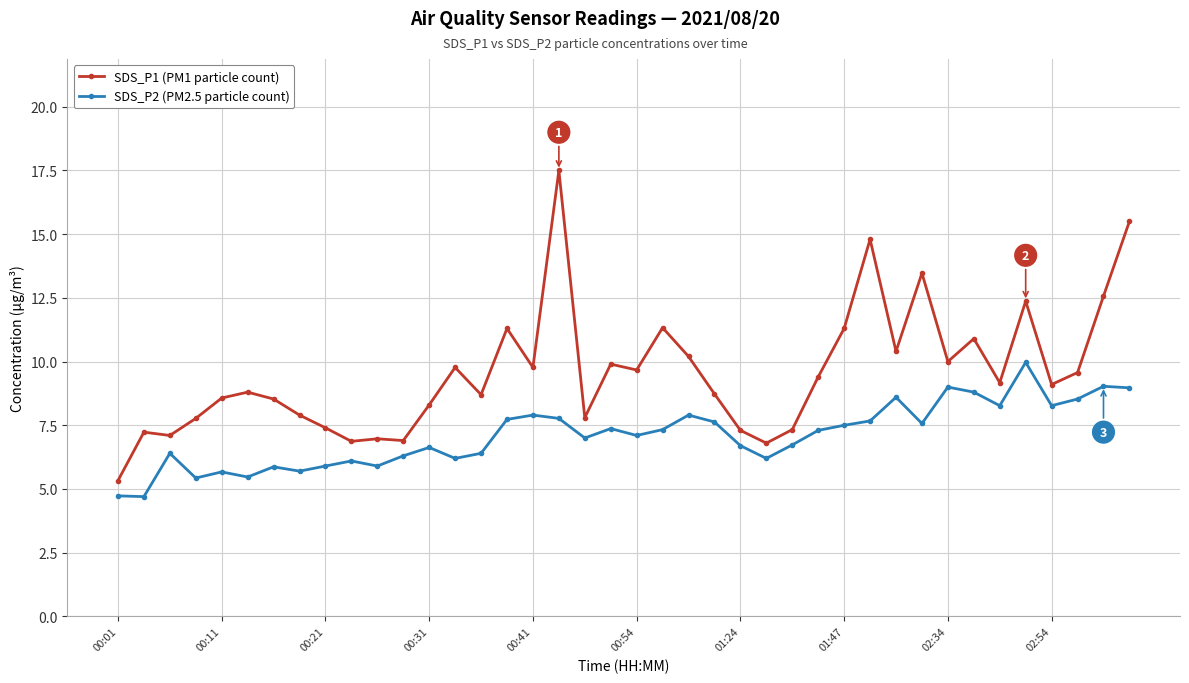

Rank the series by their maximum value, from highest to lowest.

SDS_P1 (PM1 particle count), SDS_P2 (PM2.5 particle count)